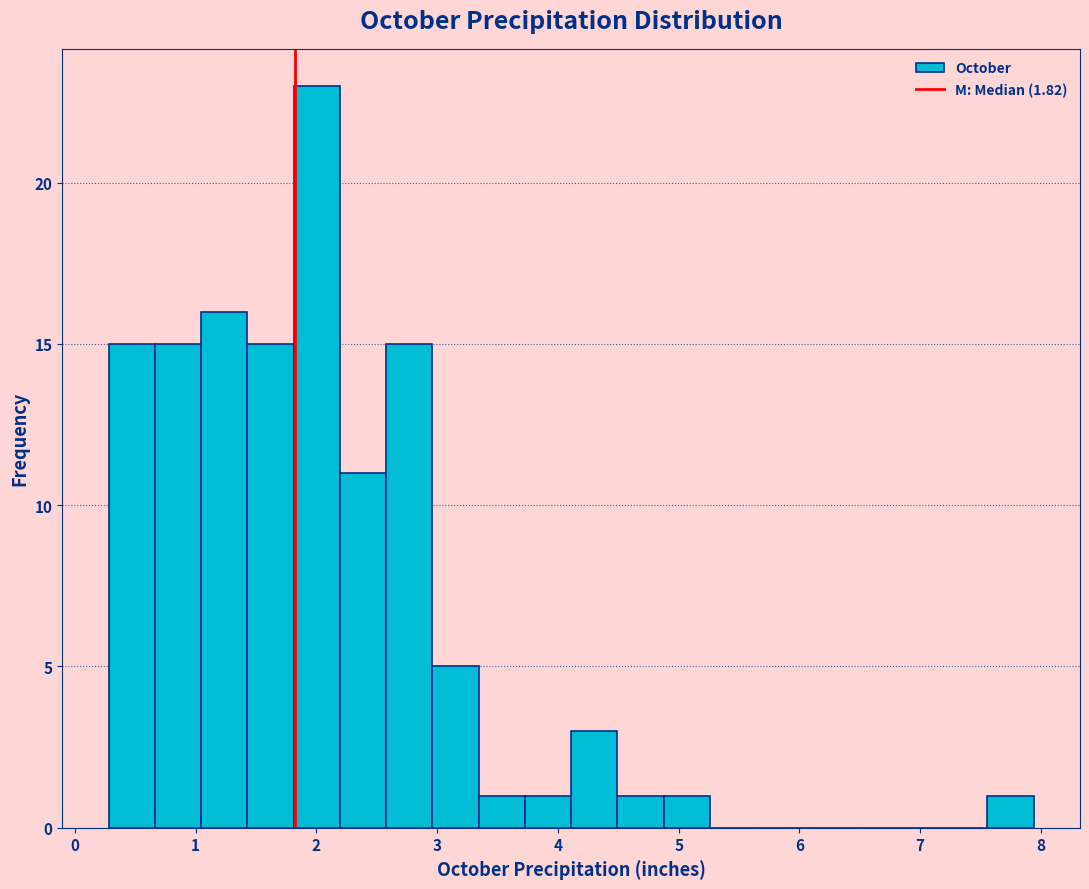

Read against the x-axis, roughly where is the centre of the tallest bar?

2.0